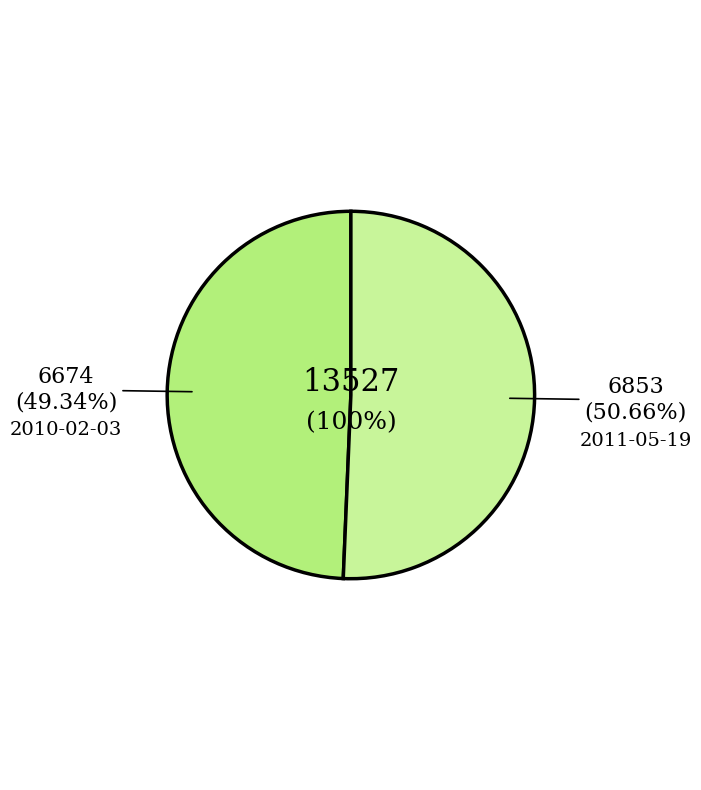

What percentage do 2011-05-19 and 2010-02-03 together represent?

100.0%